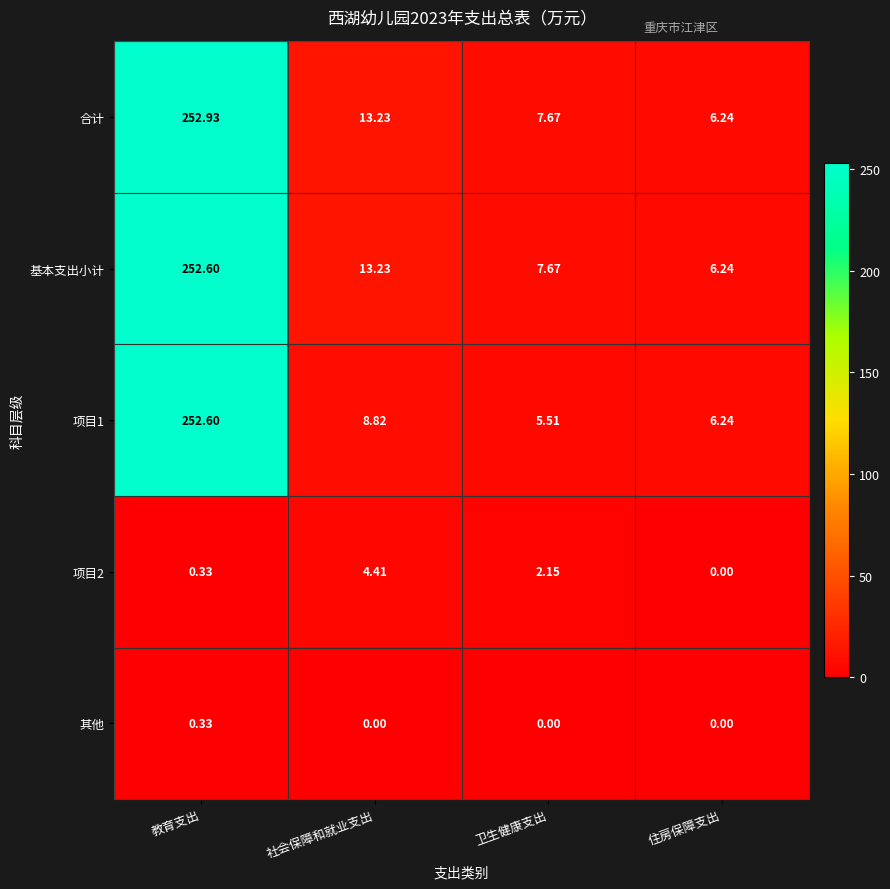

At which label is 合计 closest to 129?

社会保障和就业支出